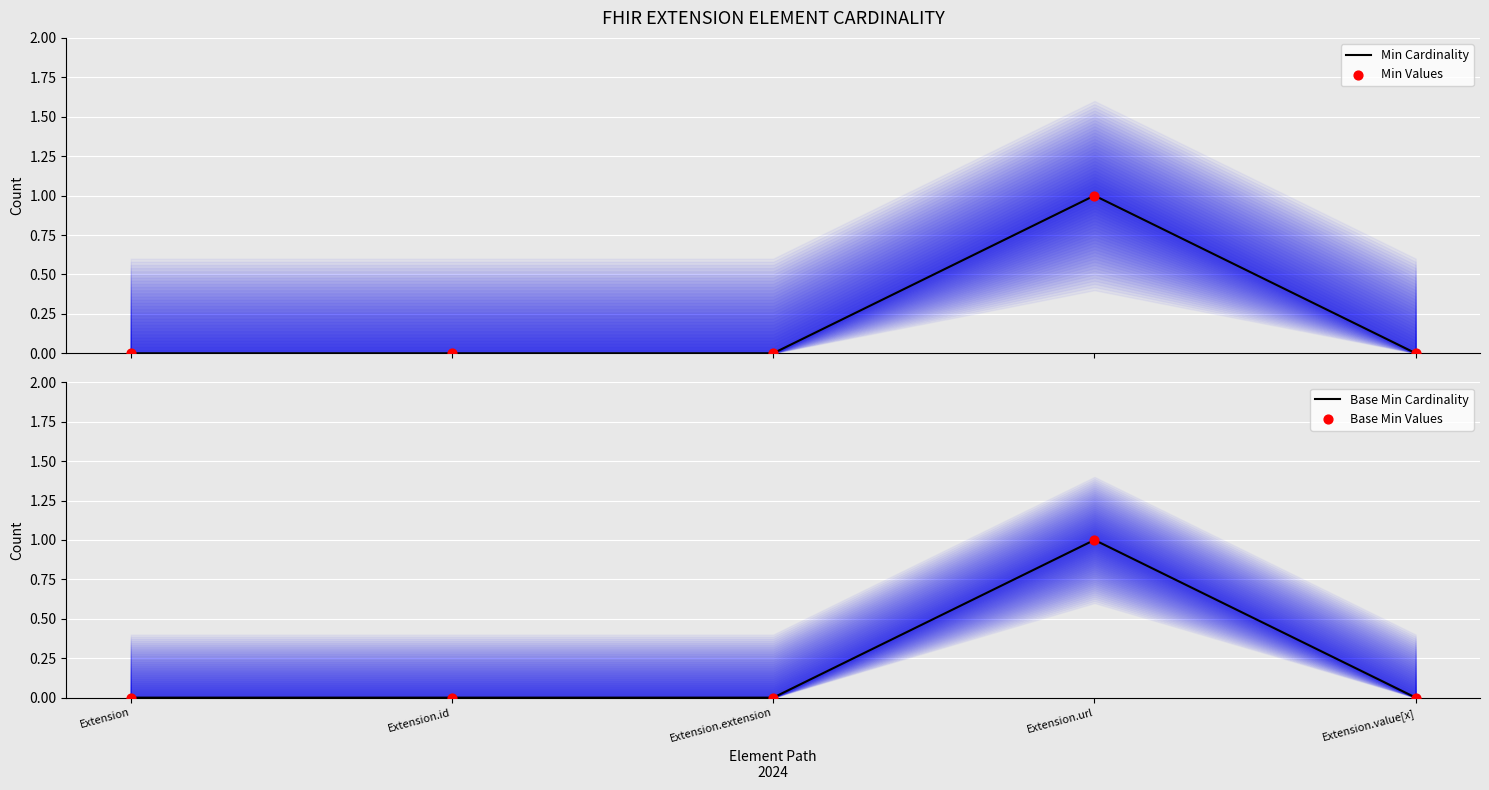

Is the value of Min Values at Extension.extension greater than the value of Min Cardinality at Extension.id?

No